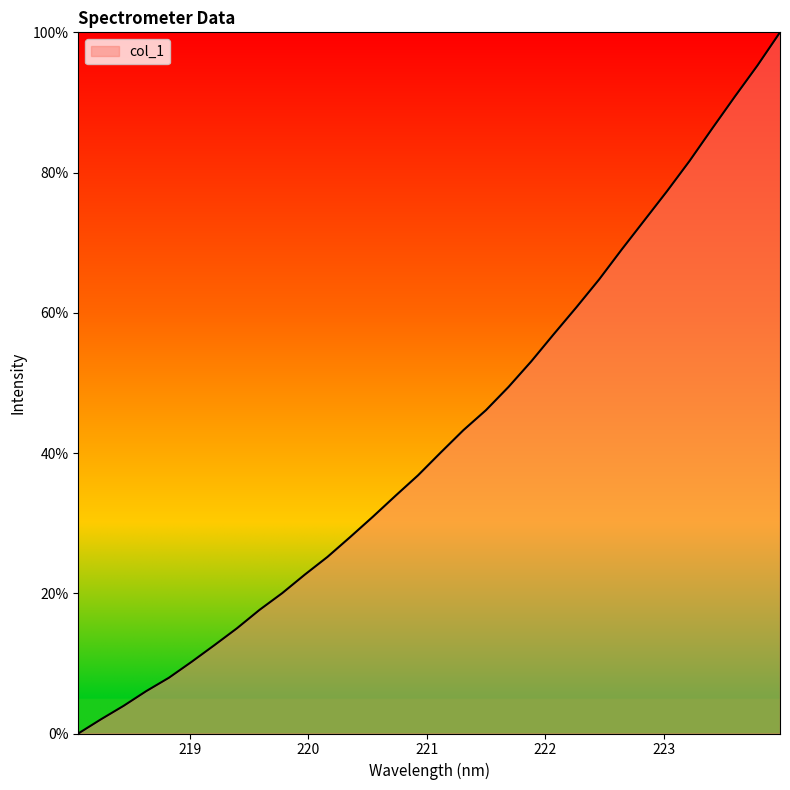

What is the greatest value displayed?

100.0